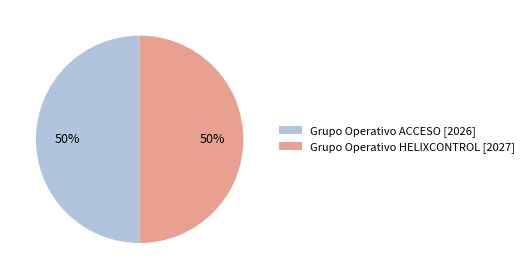

The Grupo Operativo HELIXCONTROL [2027] slice represents 50% of the pie. True or false?

True